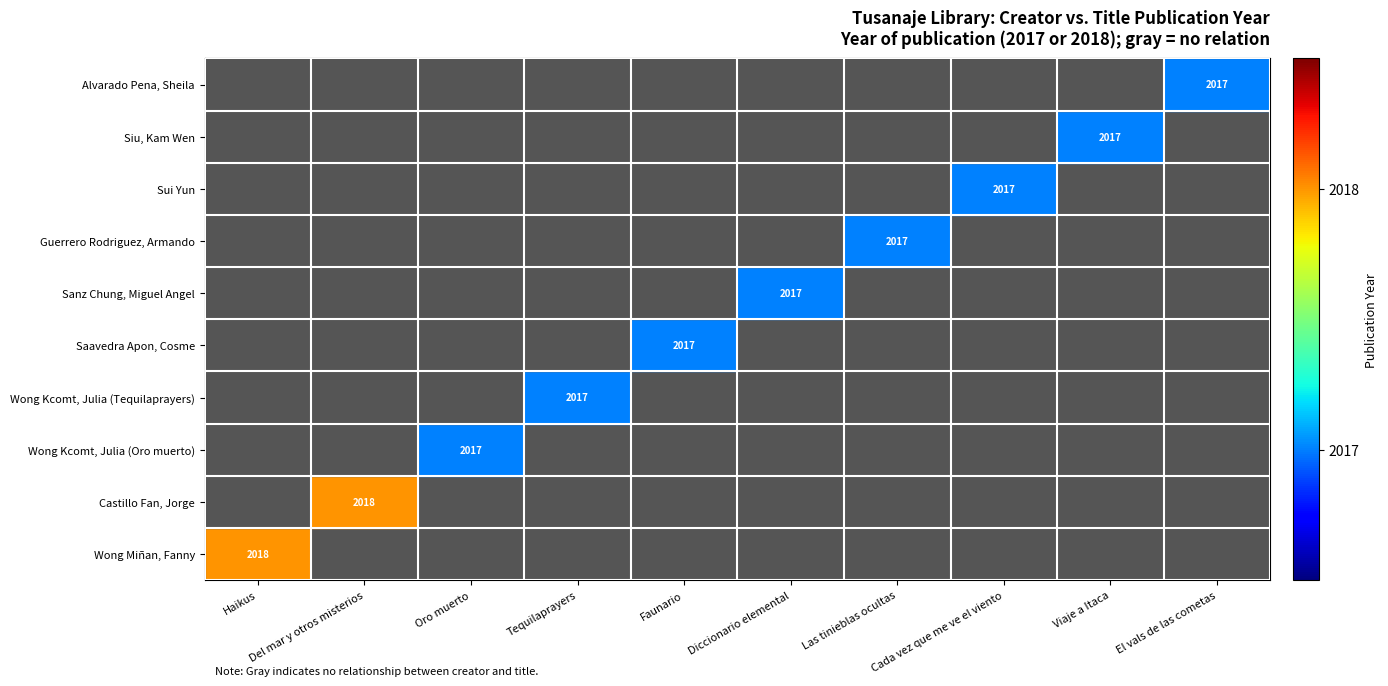

Rank the series at Cada vez que me ve el viento from lowest to highest value.

Wong Miñan, Fanny, Castillo Fan, Jorge, Wong Kcomt, Julia (Oro muerto), Wong Kcomt, Julia (Tequilaprayers), Saavedra Apon, Cosme, Sanz Chung, Miguel Angel, Guerrero Rodriguez, Armando, Siu, Kam Wen, Alvarado Pena, Sheila, Sui Yun